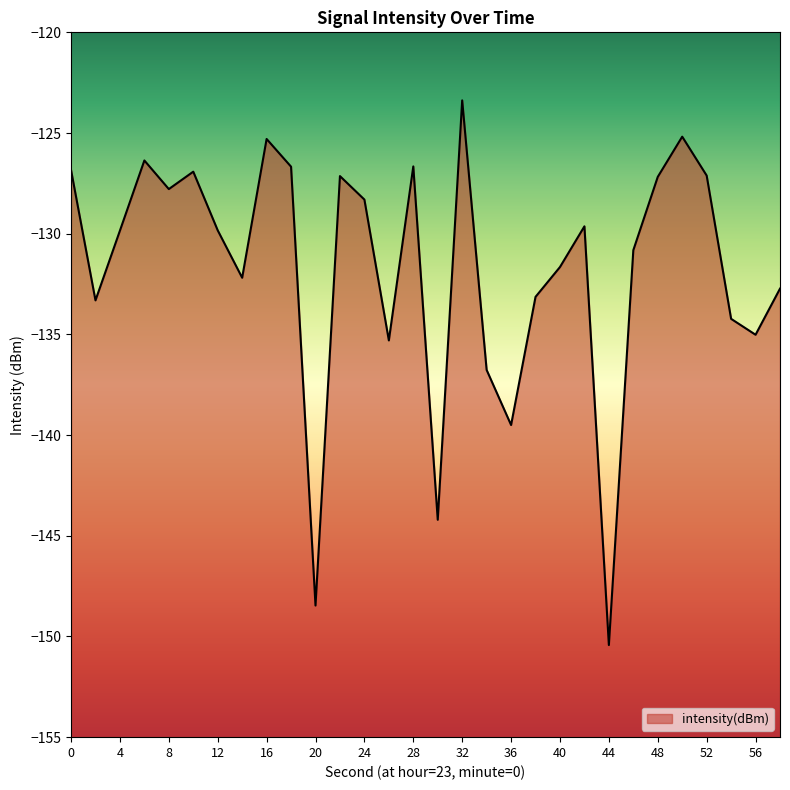

Rank the categories by value from highest to lowest.

32, 50, 16, 6, 28, 18, 0, 10, 52, 22, 48, 8, 24, 42, 12, 4, 46, 40, 14, 58, 38, 2, 54, 56, 26, 34, 36, 30, 20, 44